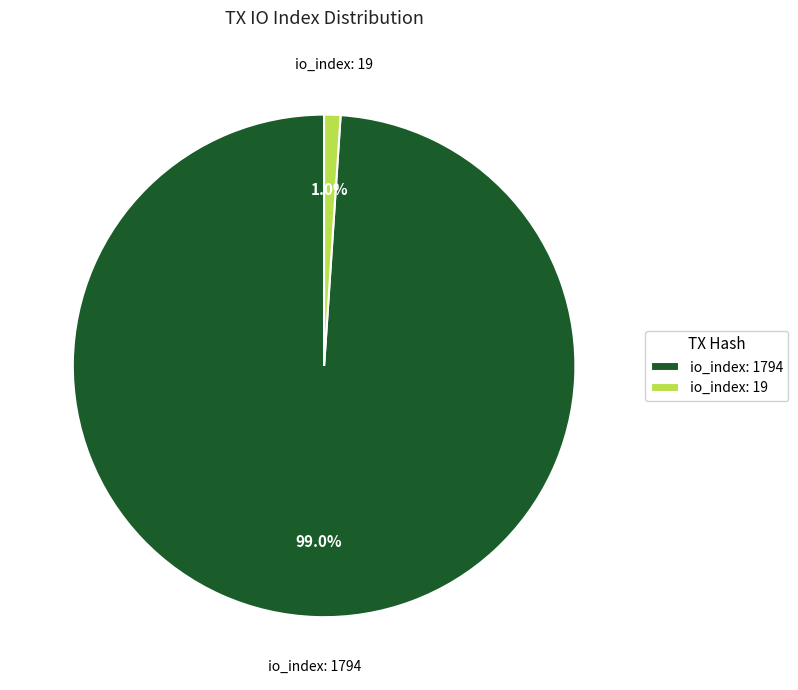

Which category has the biggest portion of the pie?

io_index: 1794